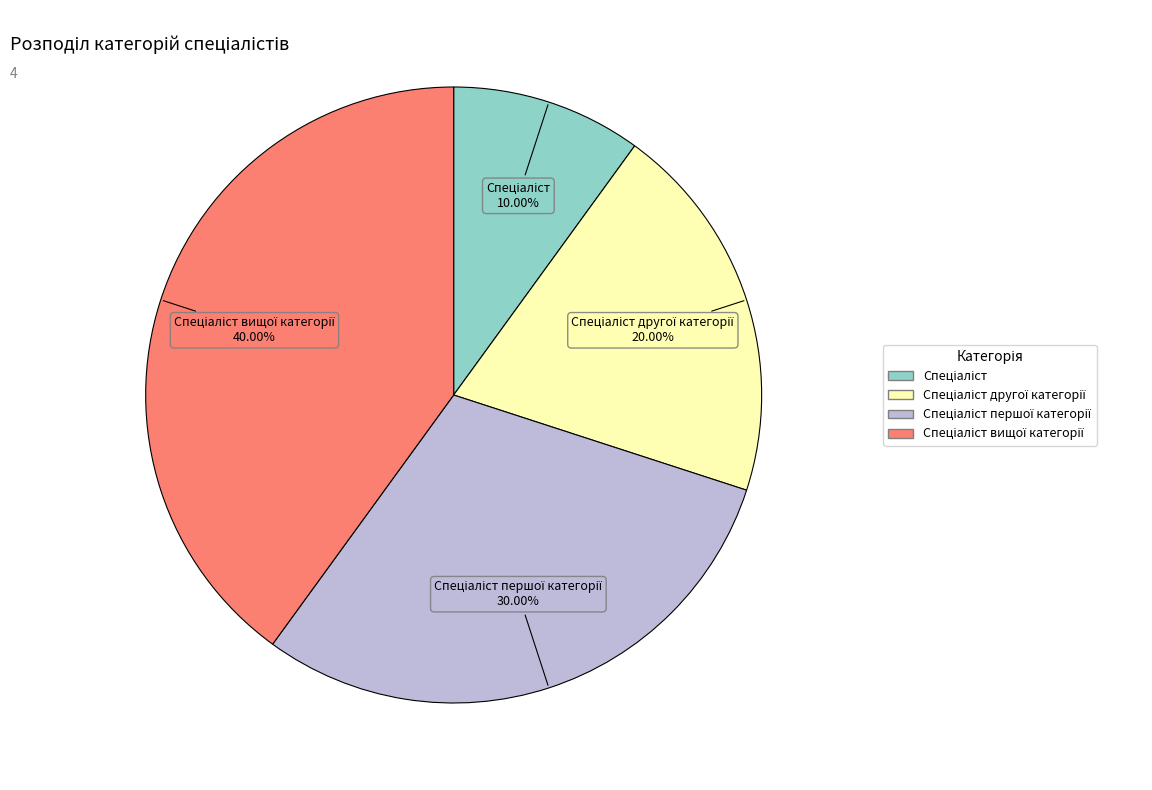

Does any single category account for the majority?

No